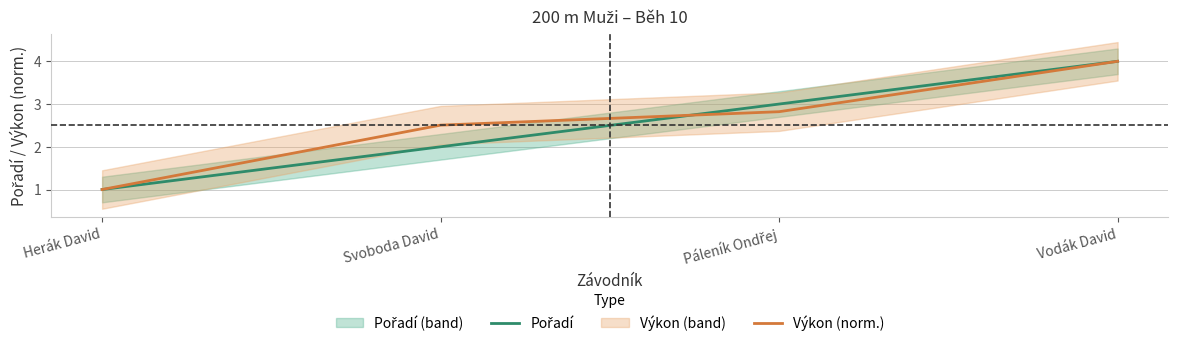

What are all the series names shown in the legend?

Pořadí, Výkon (norm.)